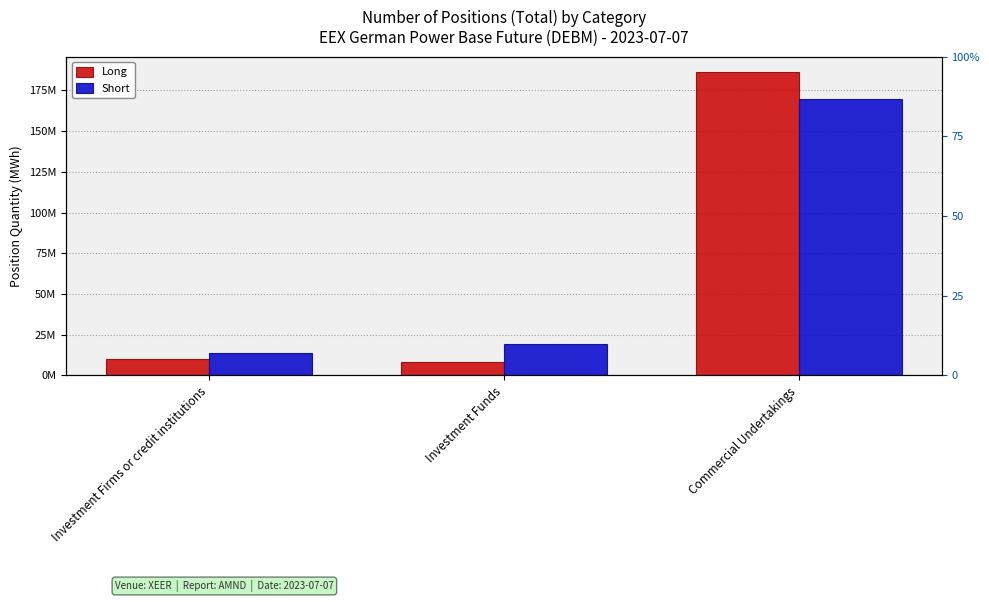

Count the number of categories in the chart.

3